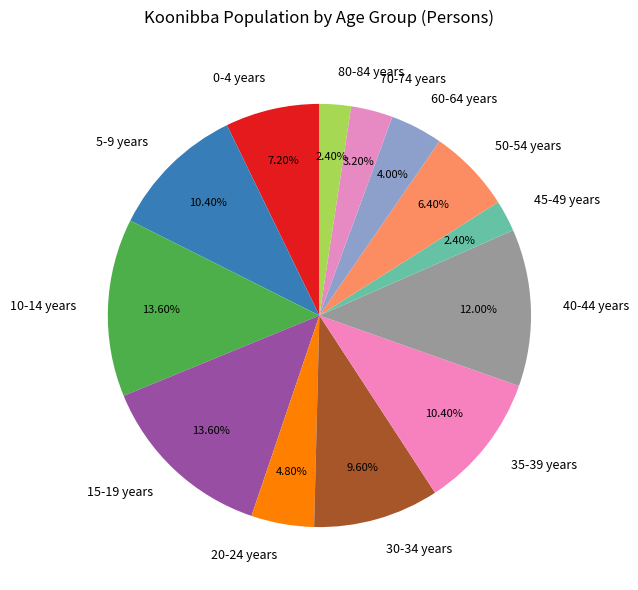

What is the ratio of the value at 30-34 years to the value at 70-74 years?

3.0